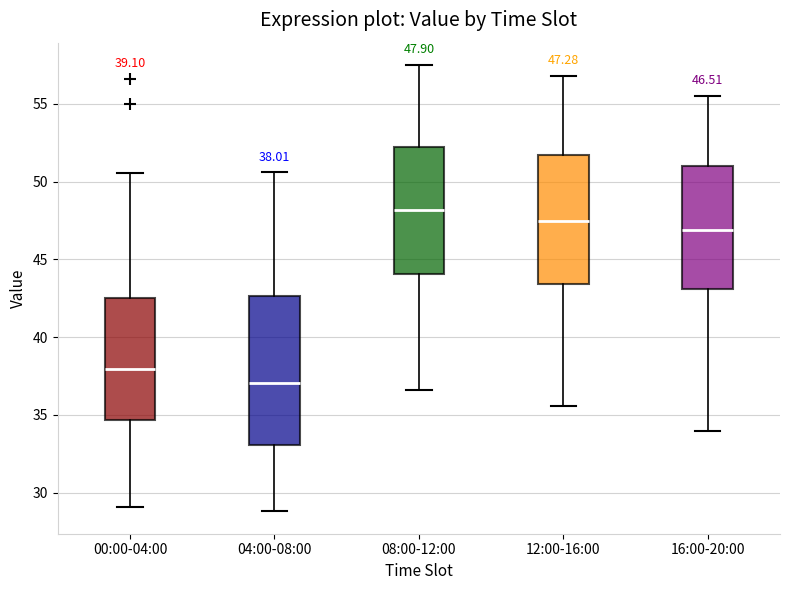

Which box is the tallest, from its lower edge to its upper edge?

04:00-08:00